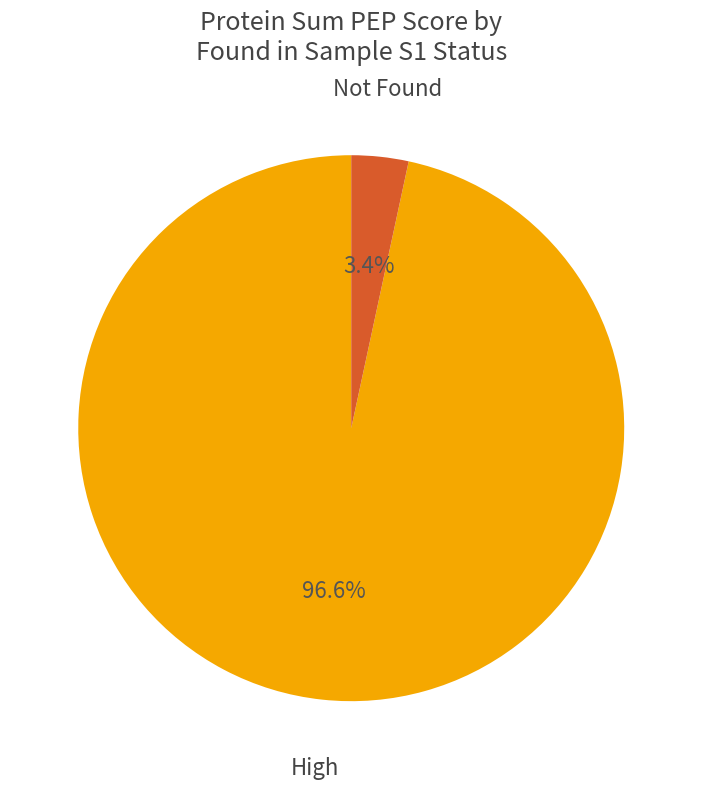

How many segments does this pie chart have?

2